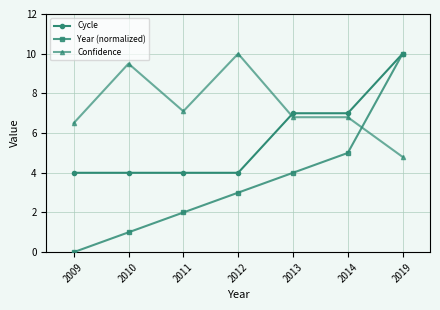

What is the average value of the Cycle series?

5.7